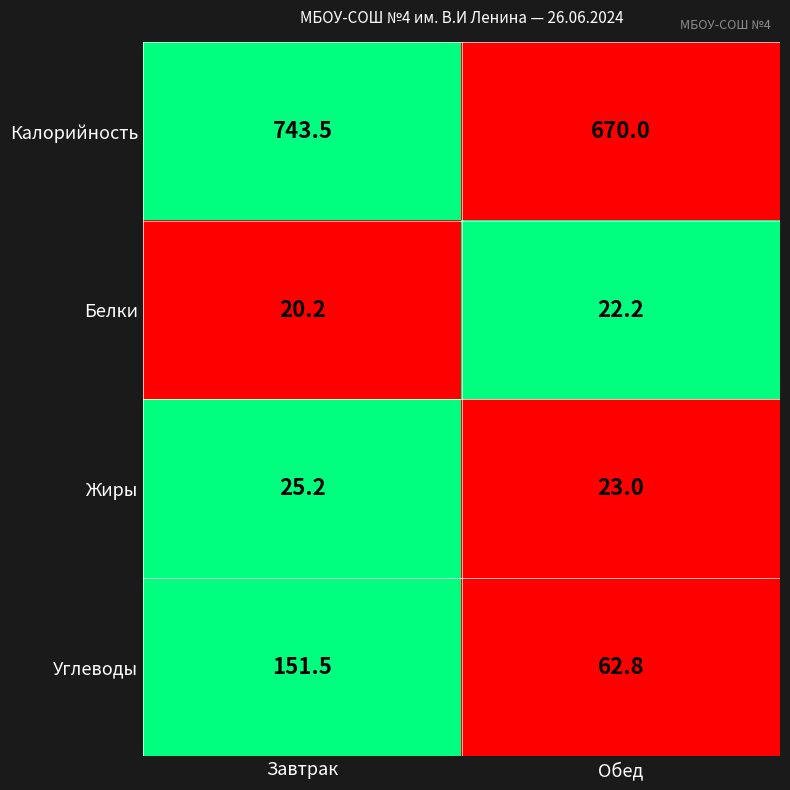

Which series has the widest spread of values?

Углеводы